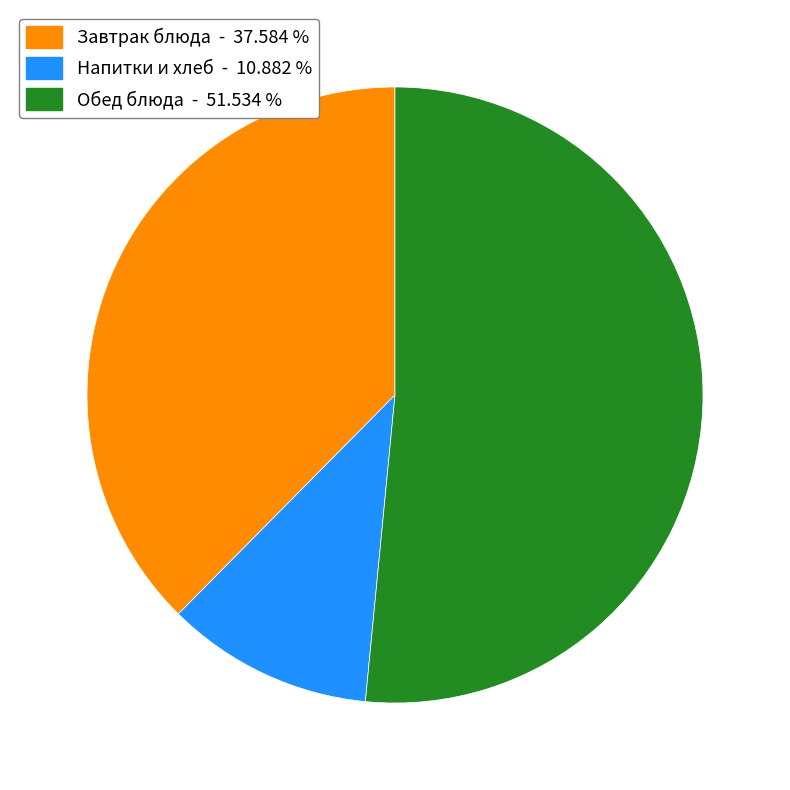

How many segments does this pie chart have?

3